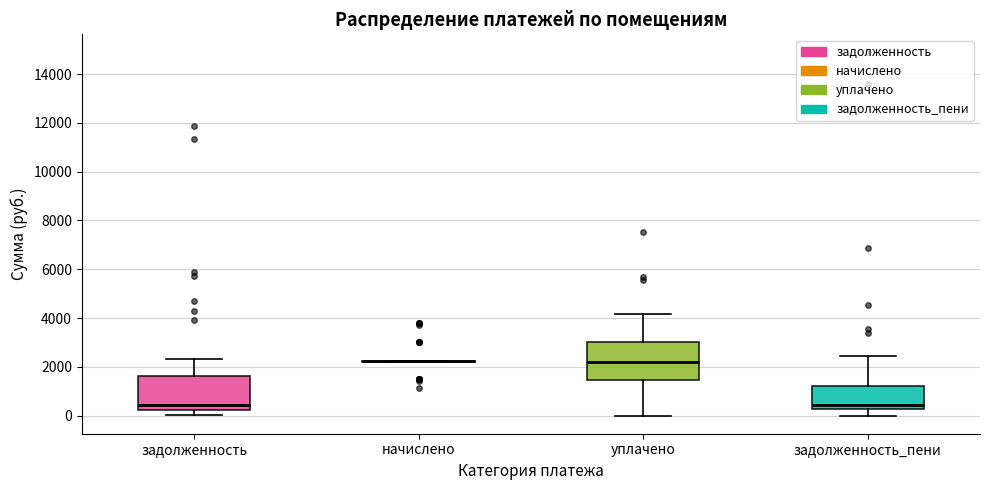

Reading left to right, read every box against the y-axis: the position of its median line, the range the box covers, and the ends of its whiskers. The values are not printed on the chart, so give them approximately, as read against the axis.

задолженность: median 400, box 200 to 1600, whiskers 0 to 2400
начислено: box collapsed to a line at 2200, whiskers 2200 to 2200
уплачено: median 2200, box 1400 to 3000, whiskers 0 to 4200
задолженность_пени: median 400, box 200 to 1200, whiskers 0 to 2400